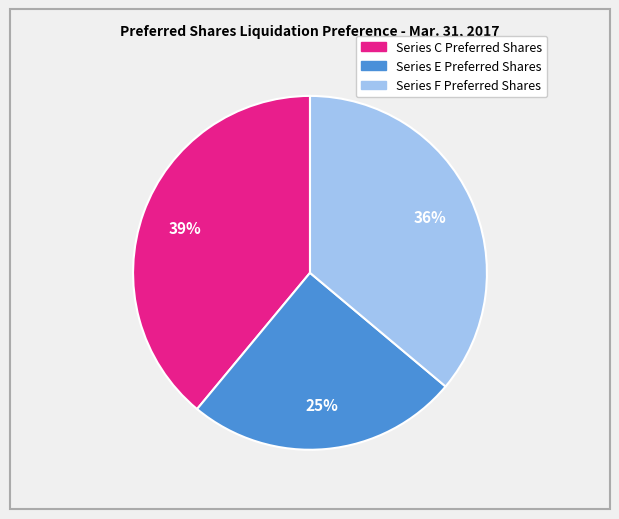

Which category has the biggest portion of the pie?

Series C Preferred Shares